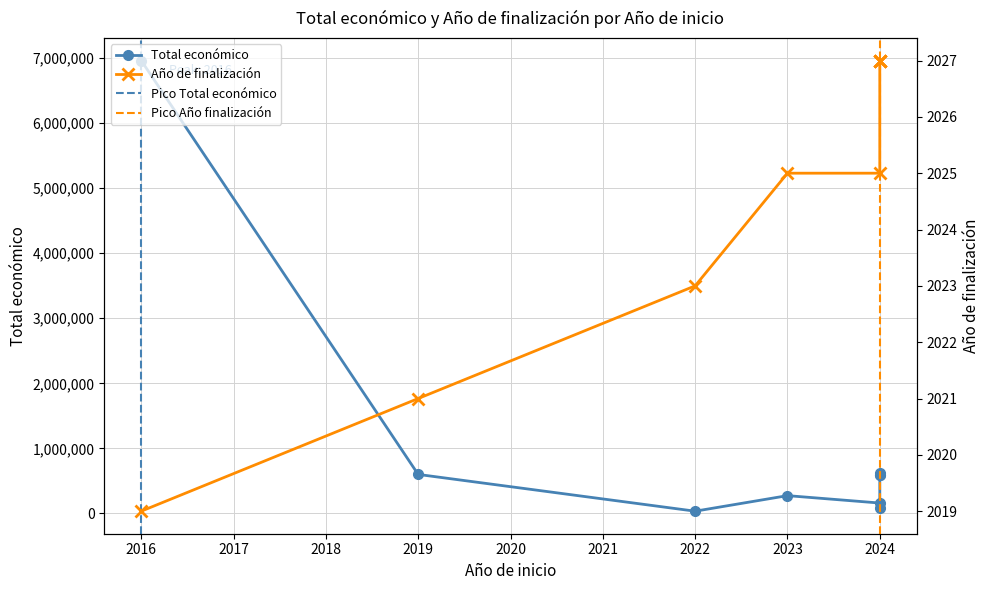

How many values are below 593715?

4